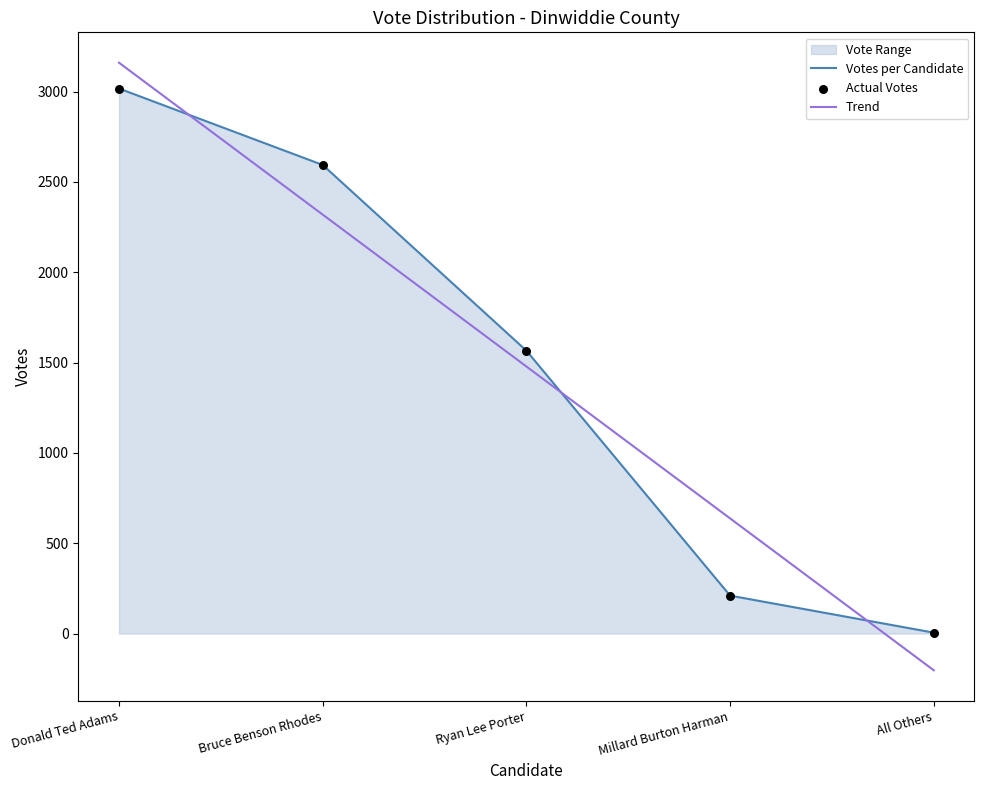

Which series contains the lowest Y value?

Trend